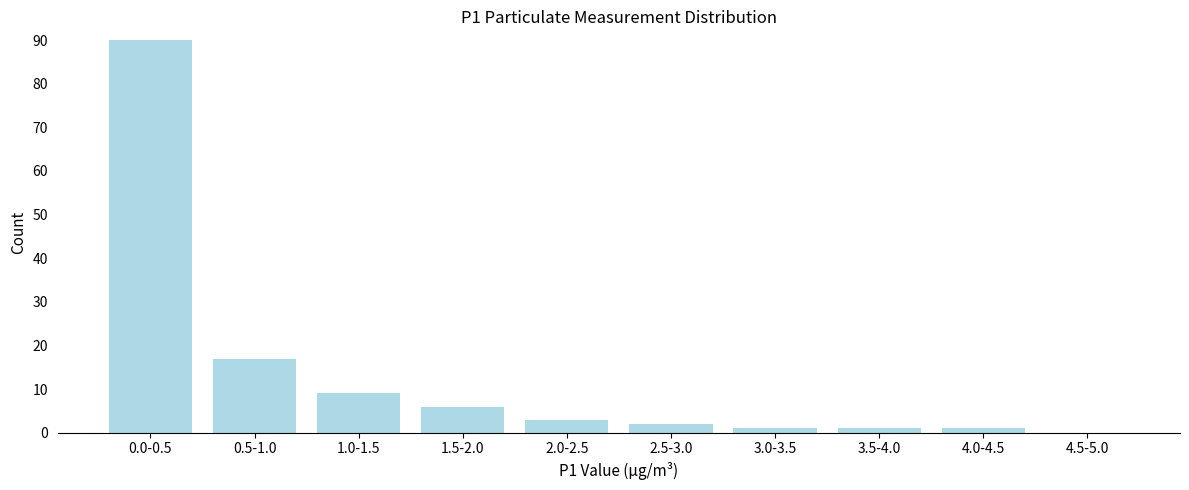

Reading left to right, transcribe all the data shown in this chart.

0.0-0.5=90	0.5-1.0=17	1.0-1.5=9	1.5-2.0=6	2.0-2.5=3	2.5-3.0=2	3.0-3.5=1	3.5-4.0=1	4.0-4.5=1	4.5-5.0=0